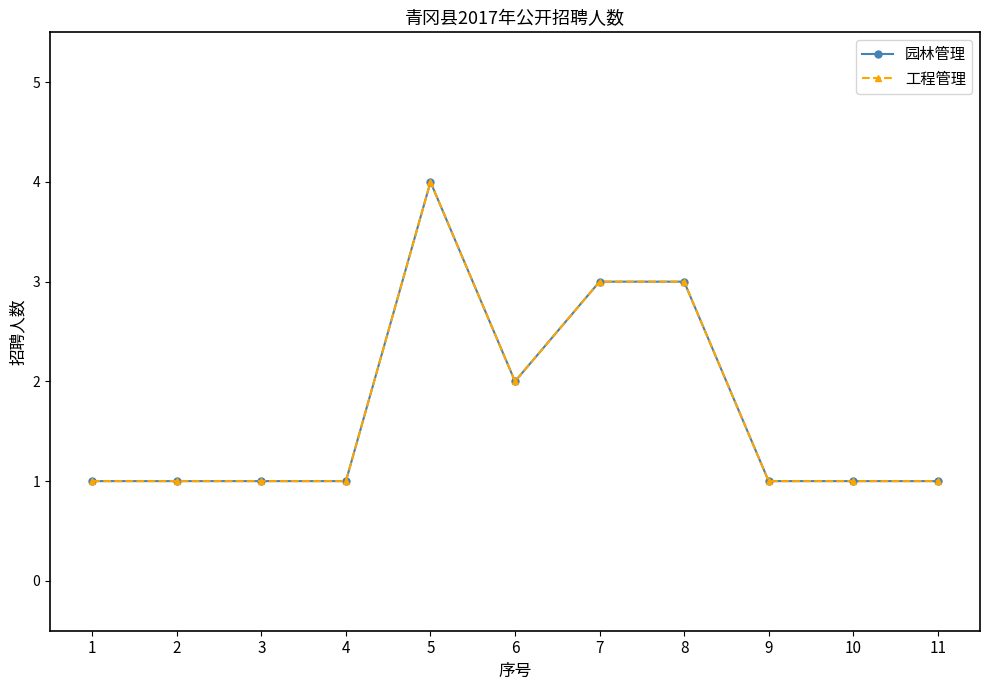

Does the chart display data point markers on the line(s)?

Yes